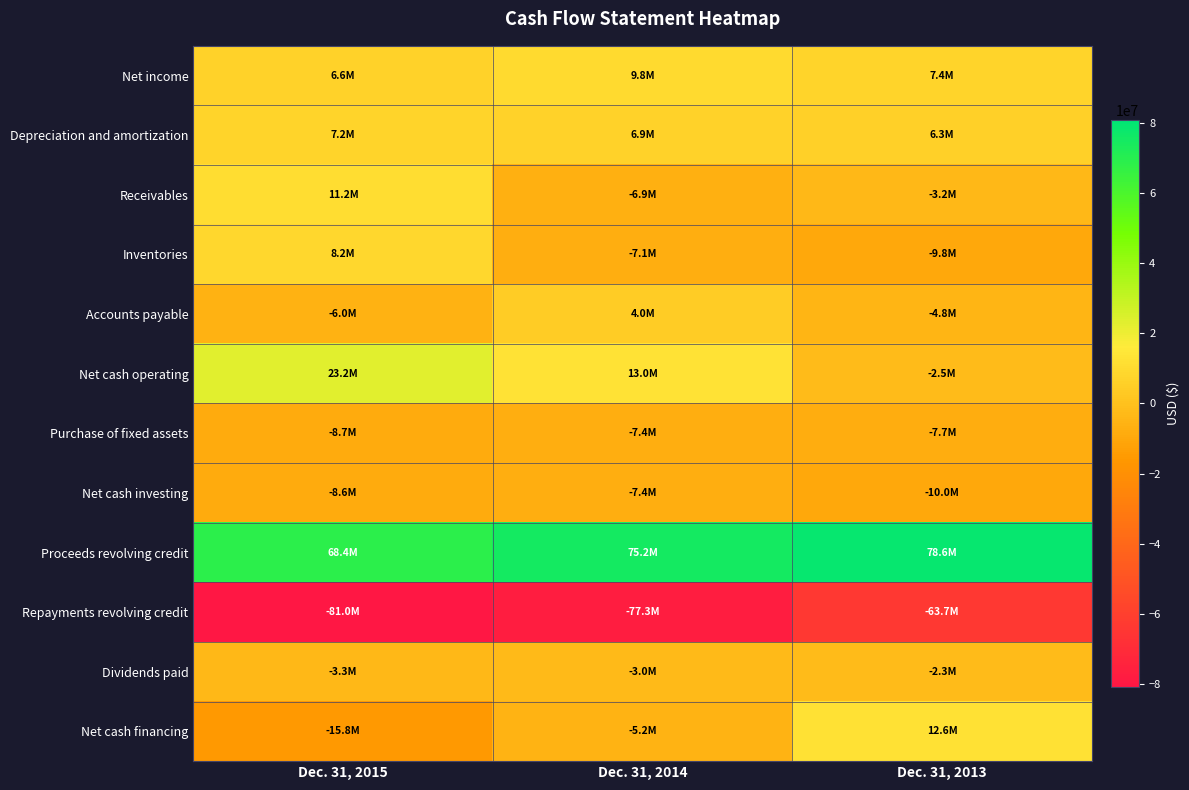

What is the spread (max minus min) of values at Dec. 31, 2013?

142319080